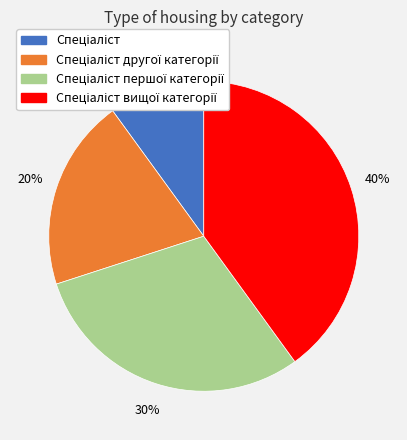

To the nearest percent, what is the average slice percentage?

25%